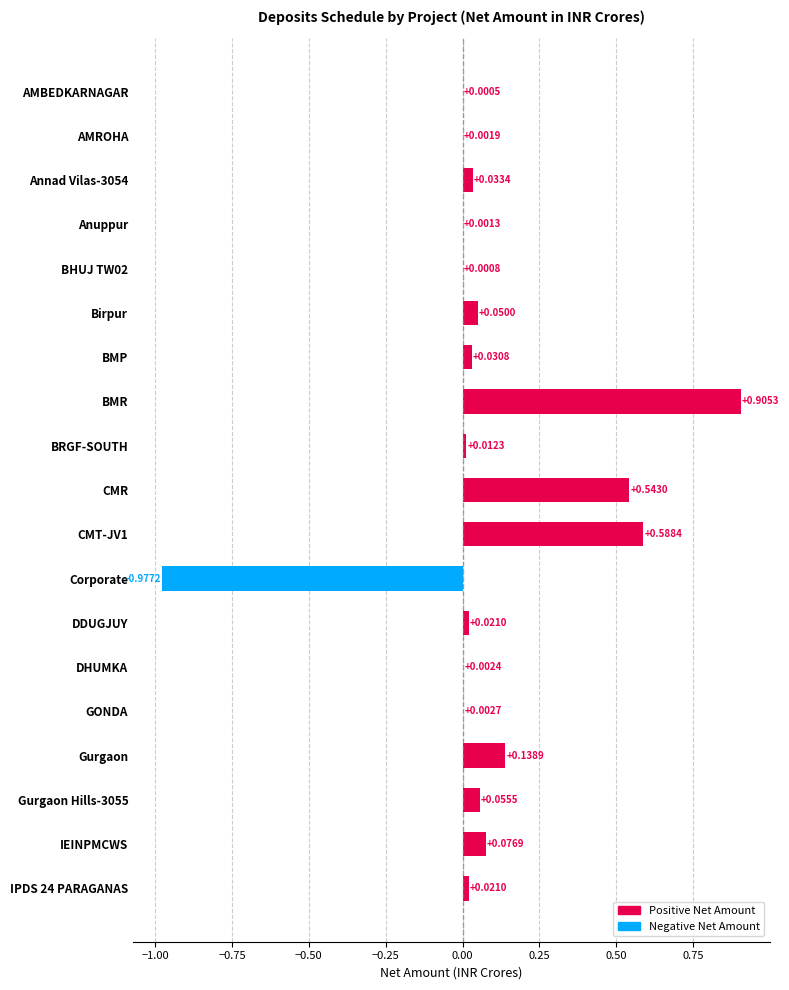

Which has a higher value, BRGF-SOUTH or DHUMKA?

BRGF-SOUTH